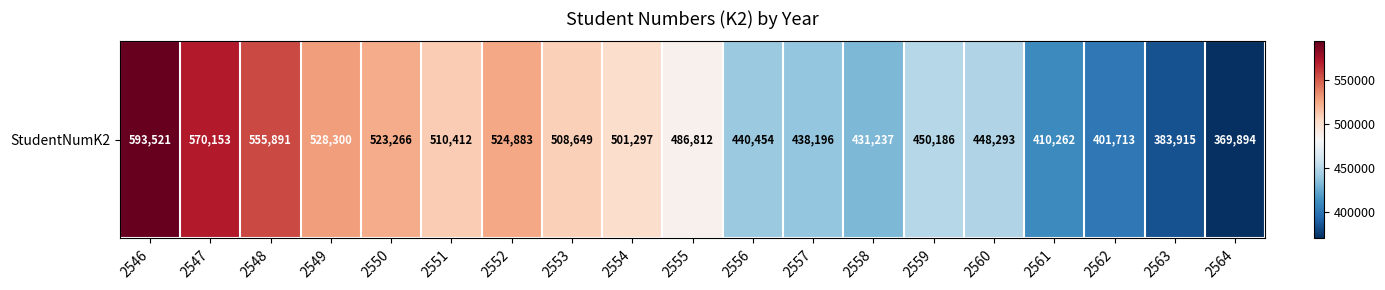

Reading right to left, transcribe all the data shown in this chart.

2564=369894	2563=383915	2562=401713	2561=410262	2560=448293	2559=450186	2558=431237	2557=438196	2556=440454	2555=486812	2554=501297	2553=508649	2552=524883	2551=510412	2550=523266	2549=528300	2548=555891	2547=570153	2546=593521